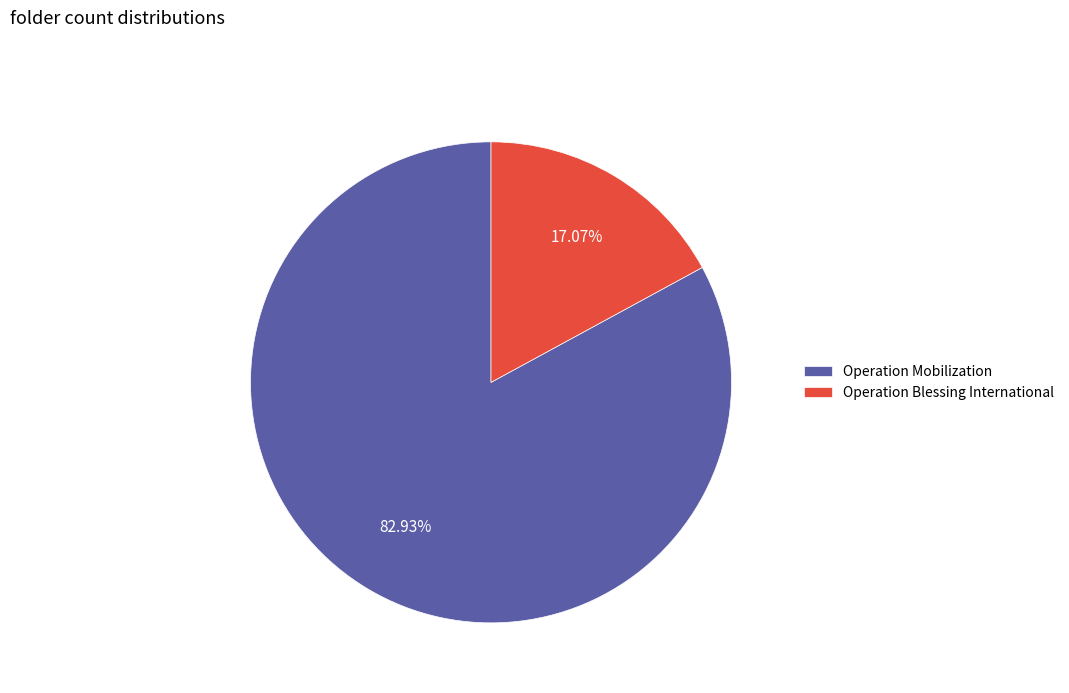

Which category has the smallest portion of the pie?

Operation Blessing International